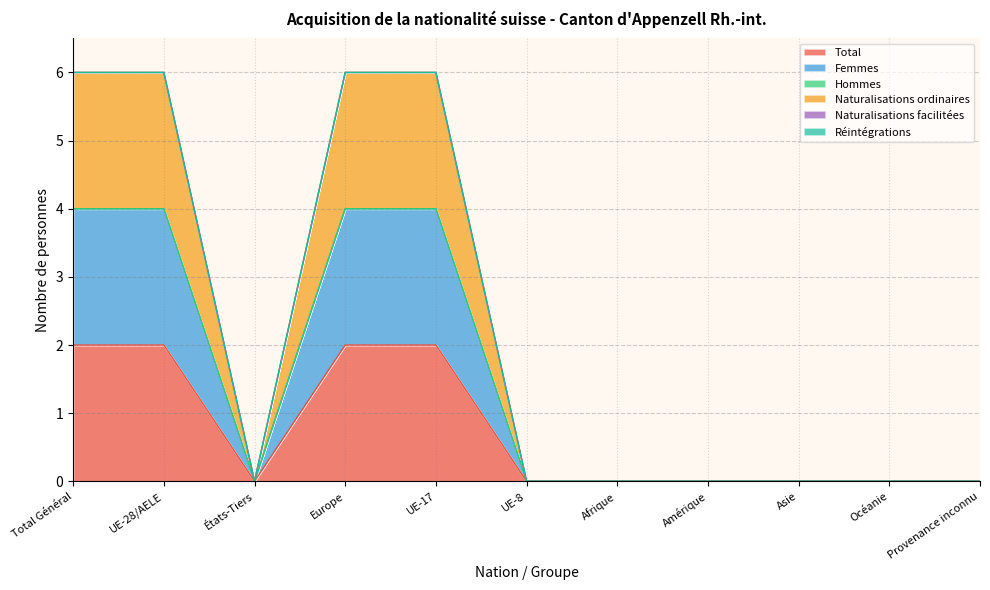

True or false: Naturalisations ordinaires and Total intersect in this chart.

False